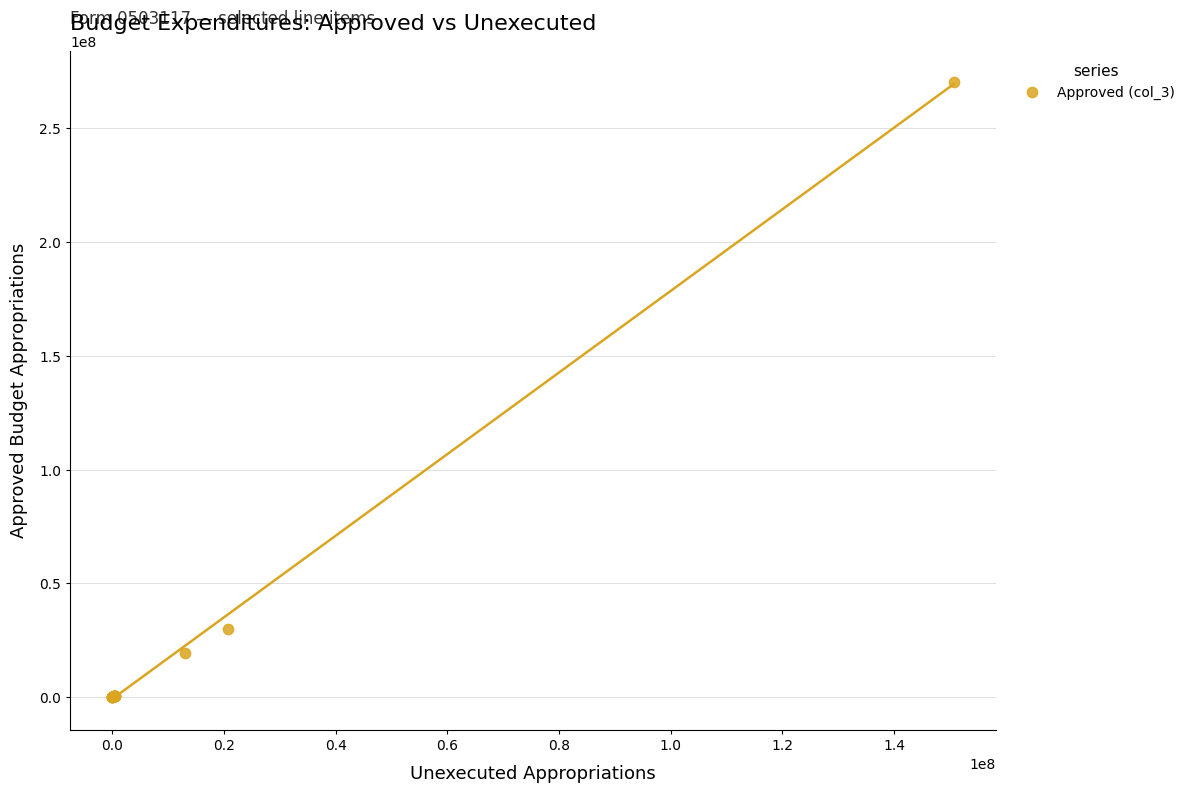

What Y value in the scatter plot is closest to 135276403?

30116635.0